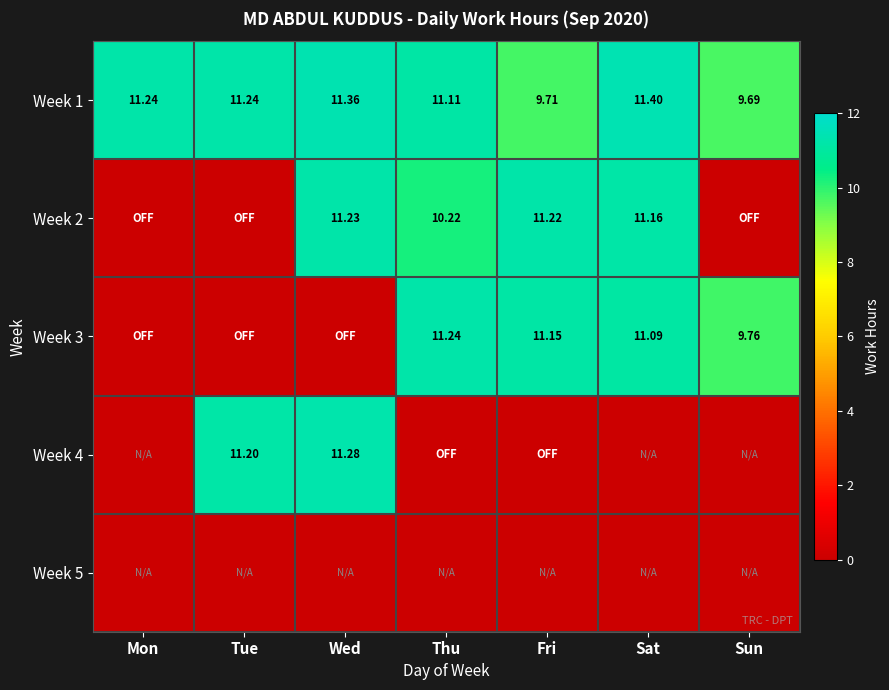

At how many categories does at least one series exceed 6?

7